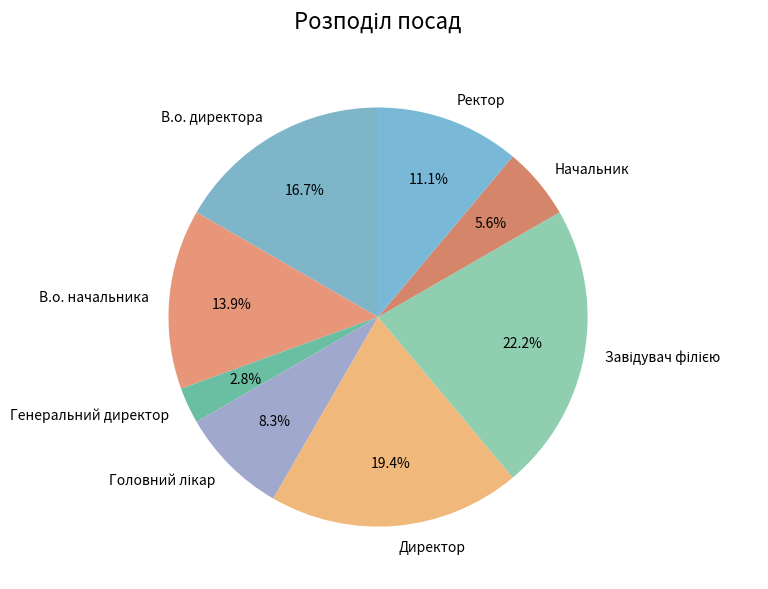

Is the sum of В.о. директора and Ректор greater than half?

No